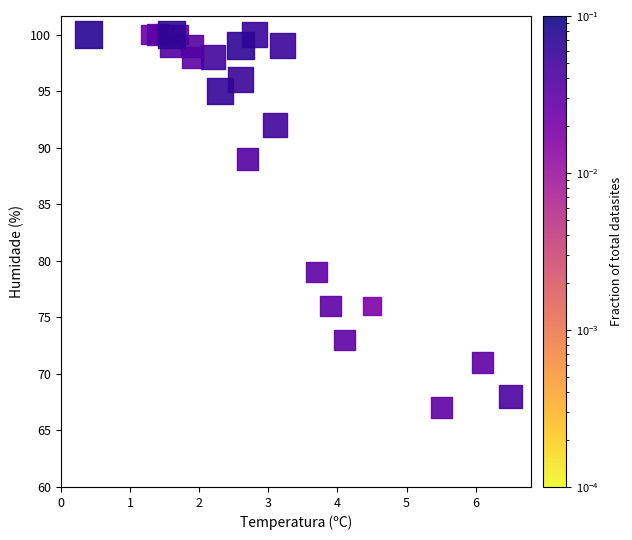

What is the range of Y values (max minus min)?

33